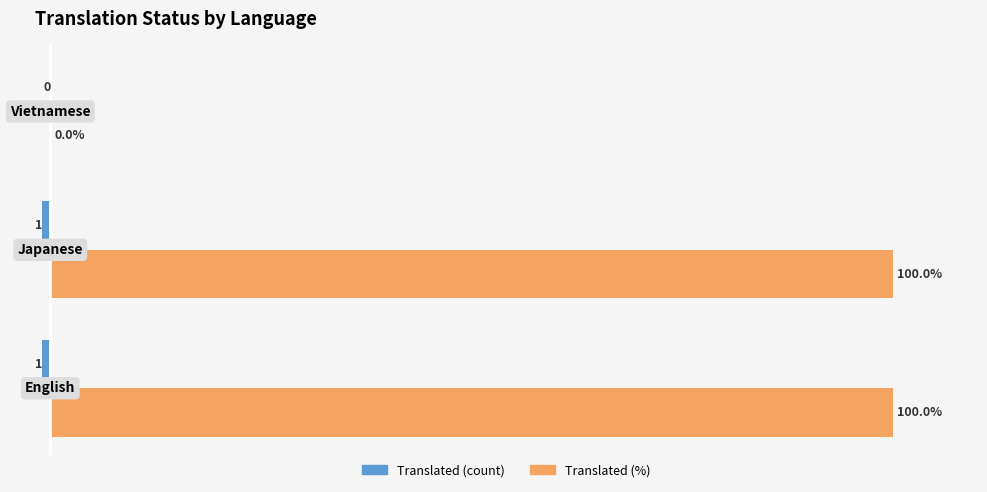

How many groups of bars are there?

3